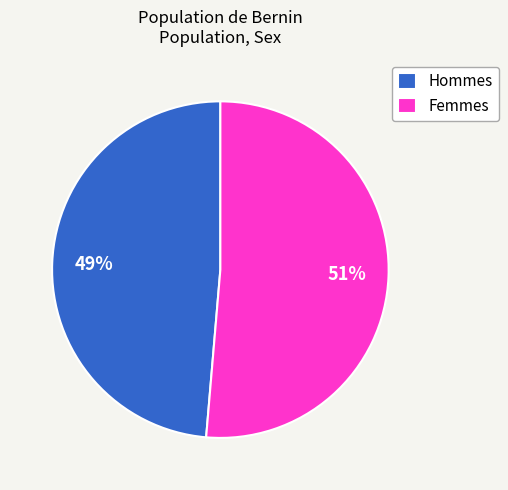

Which category has the smallest portion of the pie?

Hommes